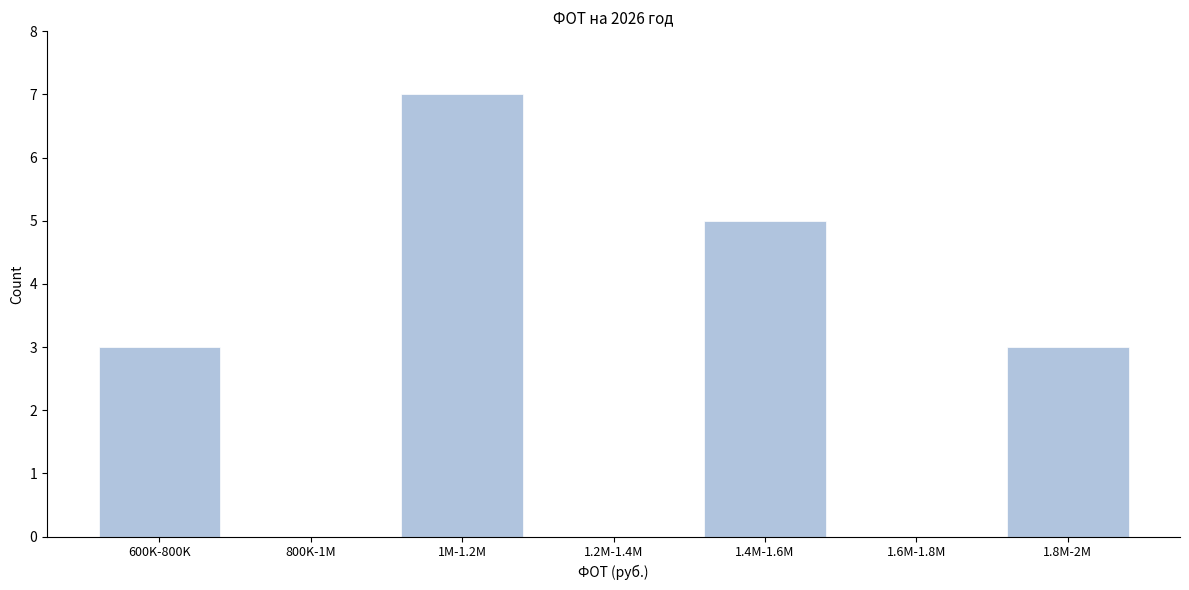

Reading left to right, transcribe all the data shown in this chart.

600K-800K=3	800K-1M=0	1M-1.2M=7	1.2M-1.4M=0	1.4M-1.6M=5	1.6M-1.8M=0	1.8M-2M=3